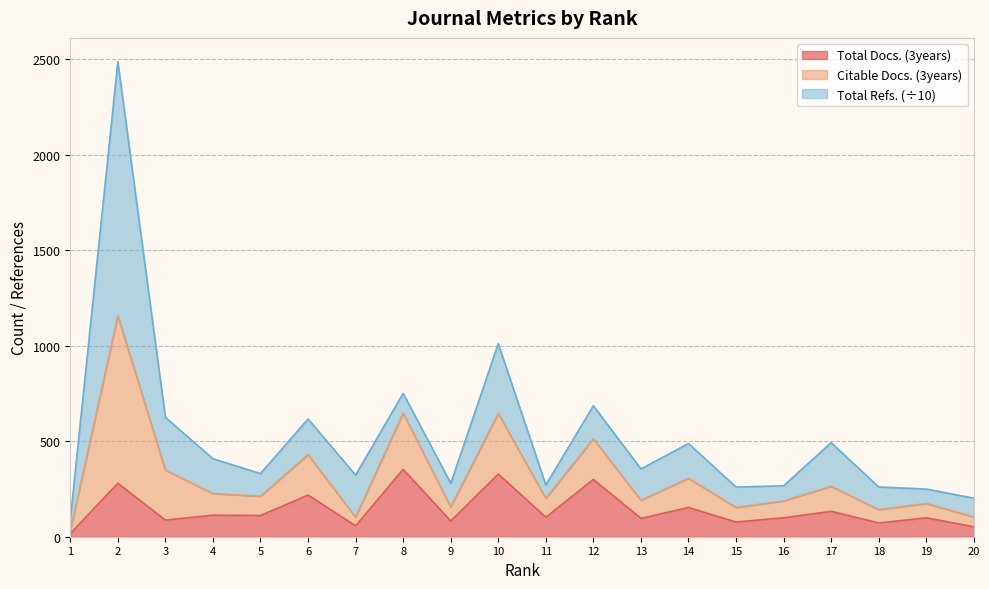

How many lines are shown in the chart?

3